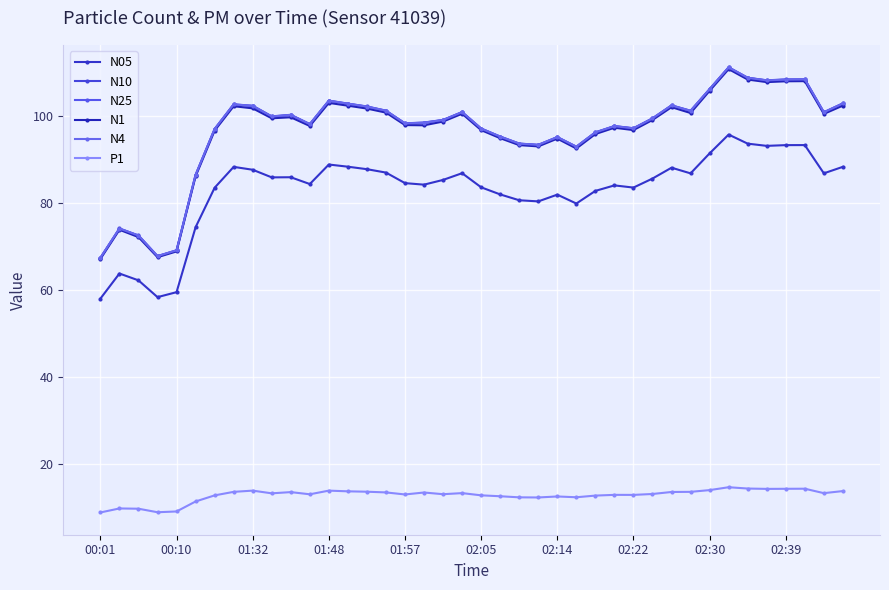

Count the number of categories in the chart.

40